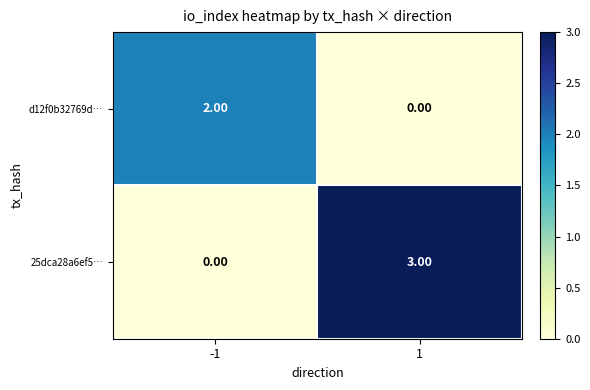

Which series has the widest spread of values?

25dca28a6ef5…